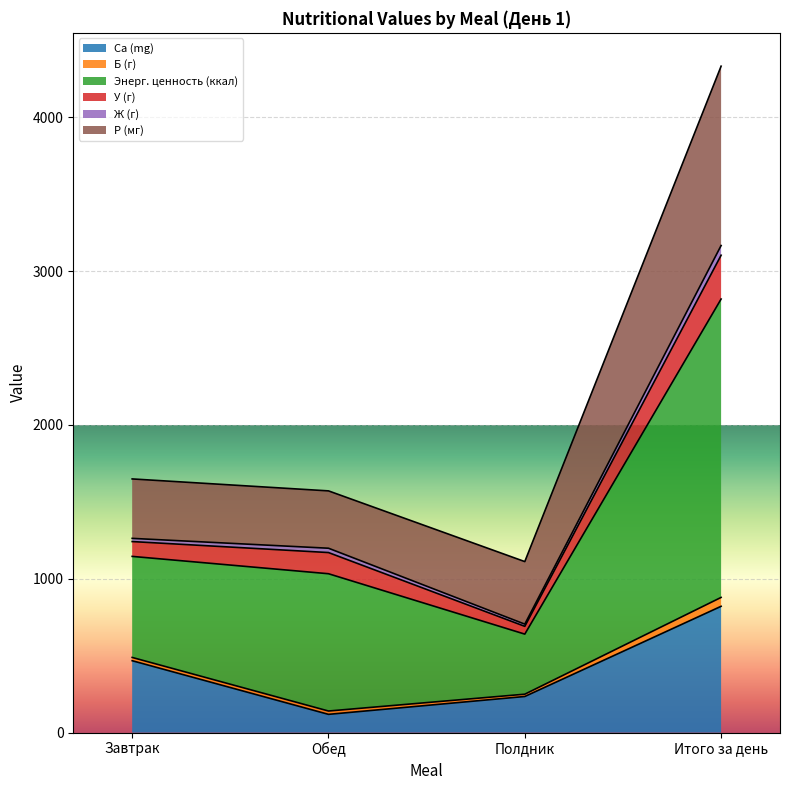

At which category is the sum across all series the highest?

Итого за день